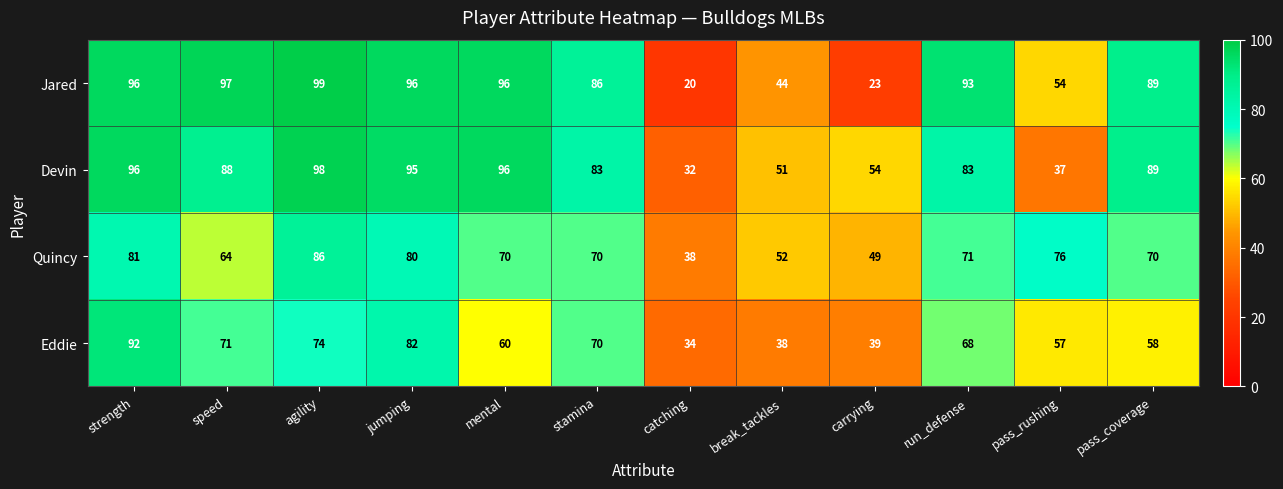

What is the difference between the Jared values at mental and break_tackles?

52